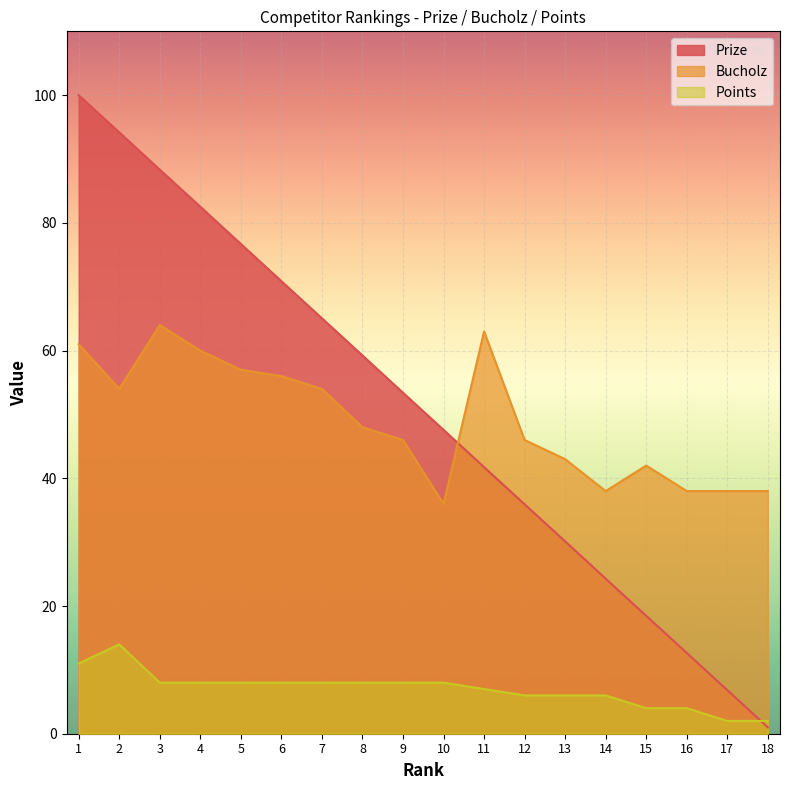

What is the maximum value for Points?

14.0